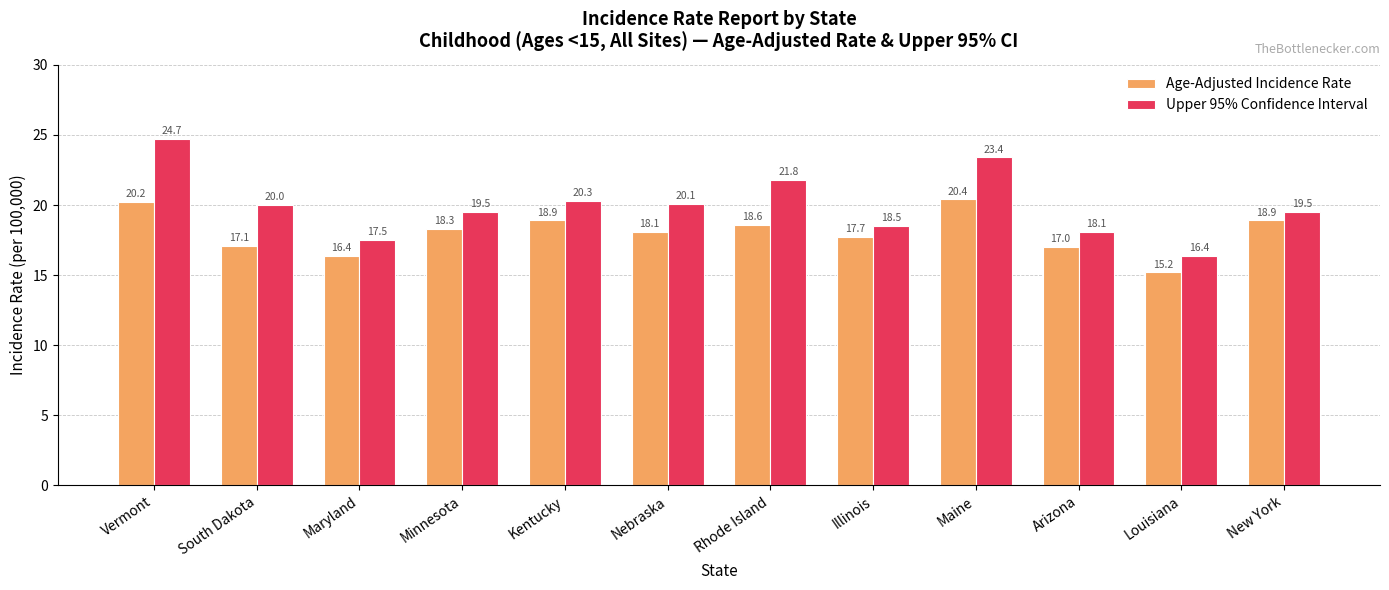

Reading left to right, transcribe all the data shown in this chart.

Age-Adjusted Incidence Rate: 20.2	17.1	16.4	18.3	18.9	18.1	18.6	17.7	20.4	17.0	15.2	18.9
Upper 95% Confidence Interval: 24.7	20.0	17.5	19.5	20.3	20.1	21.8	18.5	23.4	18.1	16.4	19.5